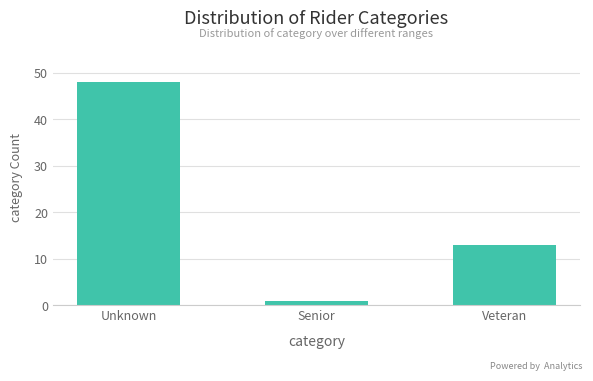

Reading left to right, transcribe all the data shown in this chart.

48	1	13